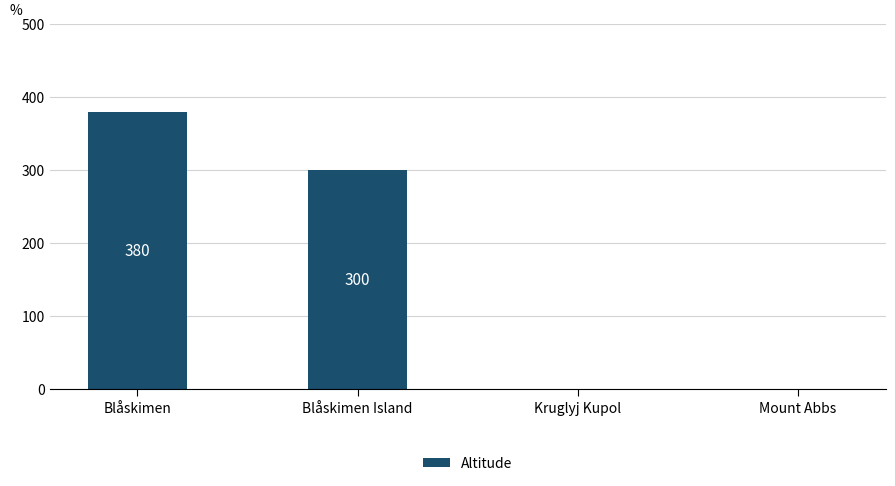

How many values are between 0 and 380?

4